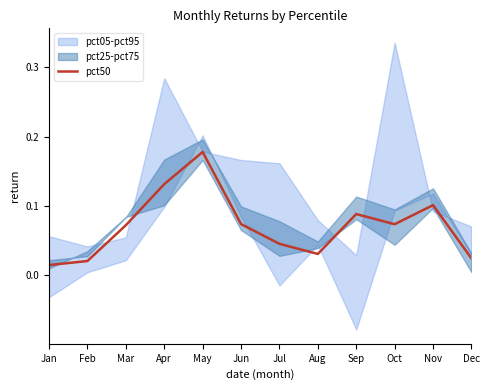

Reading right to left, transcribe all the data shown in this chart.

Dec=0.0	Nov=0.1	Oct=0.1	Sep=0.1	Aug=0.0	Jul=0.0	Jun=0.1	May=0.2	Apr=0.1	Mar=0.1	Feb=0.0	Jan=0.0